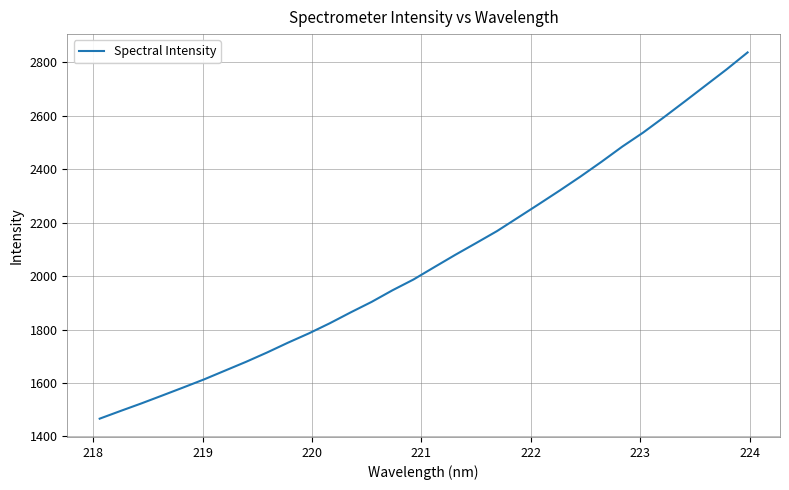

True or false: there are more than 0 points higher than both neighbors.

False